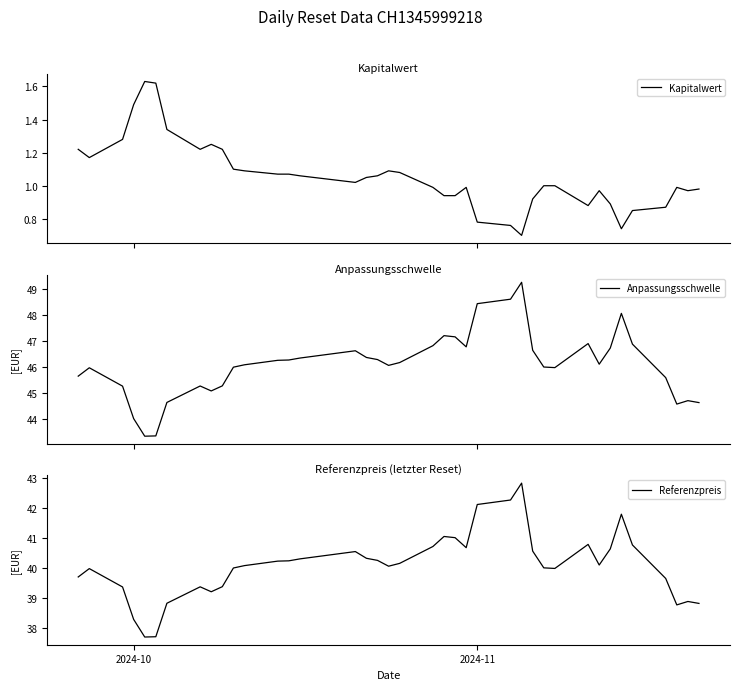

What is the spread (max minus min) of values at 2024-11?

47.7